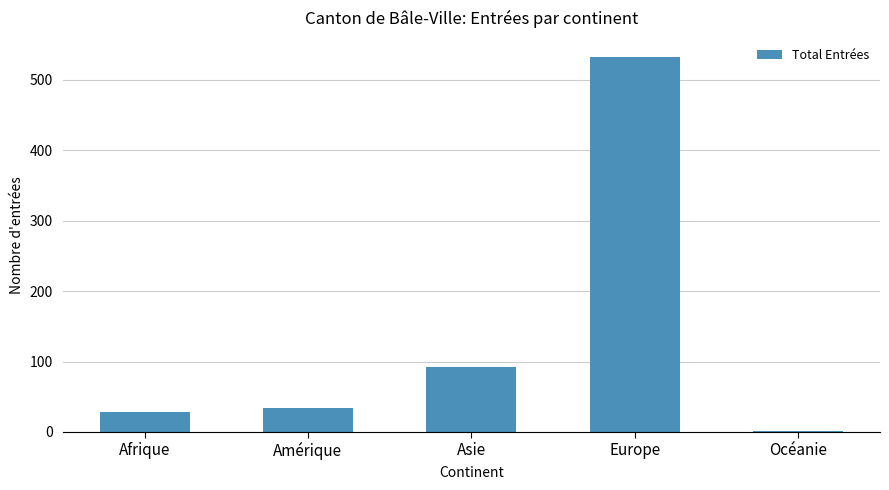

Is it true that the value at Amérique is 34?

True